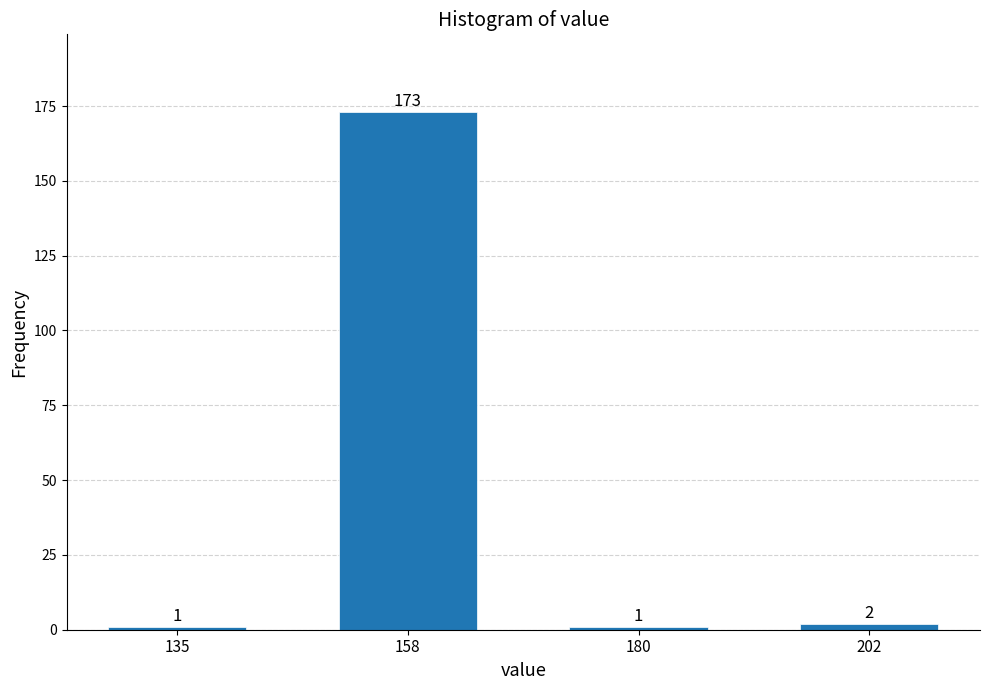

Reading left to right, list all the values displayed in this chart.

135=1	158=173	180=1	202=2